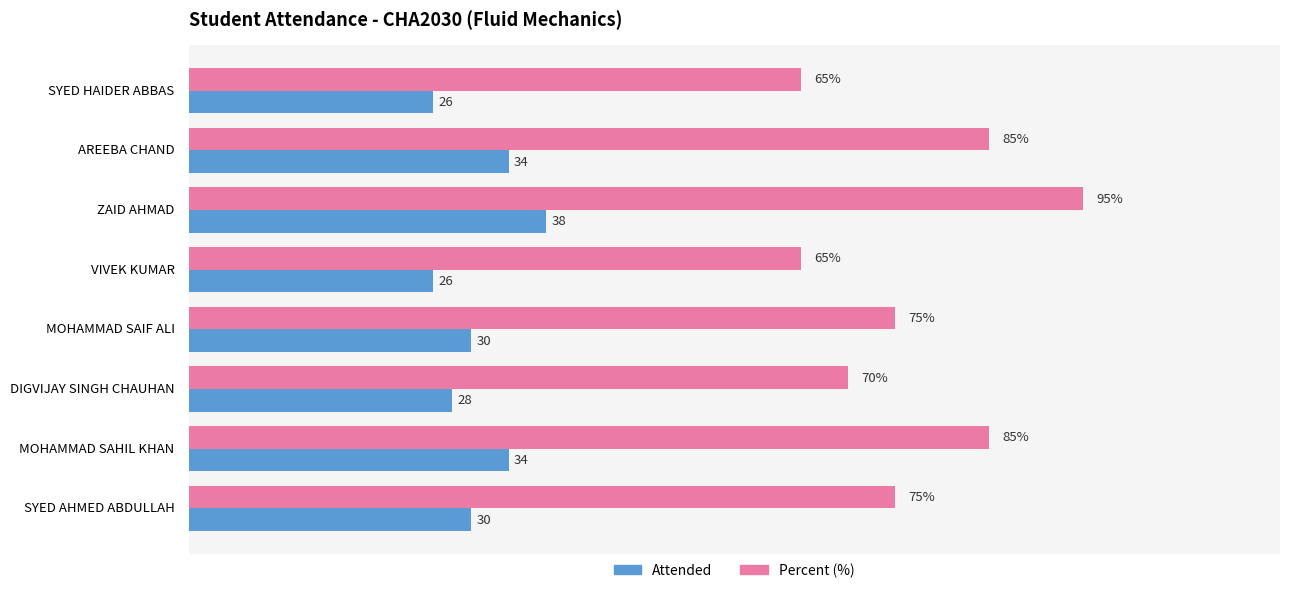

What are all the series names shown in the legend?

Attended, Percent (%)